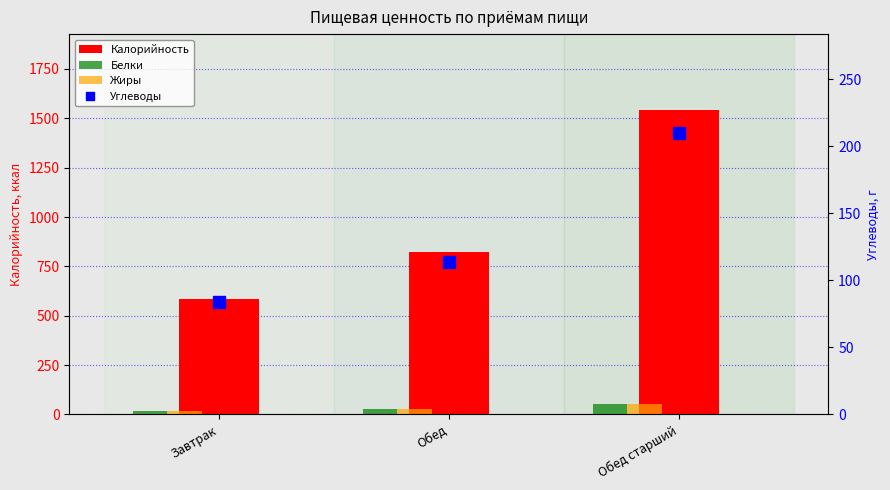

What is the minimum value for Белки?

17.8